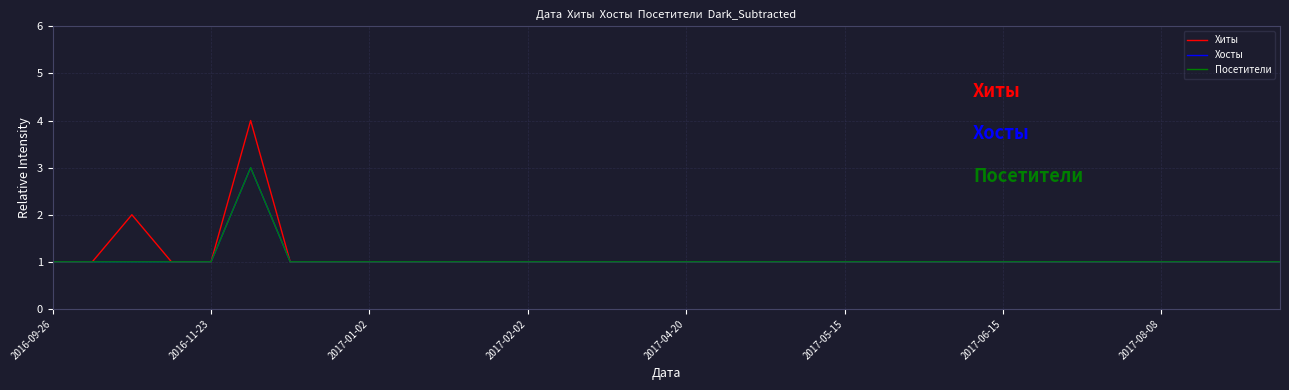

Does the chart have visible grid lines?

Yes